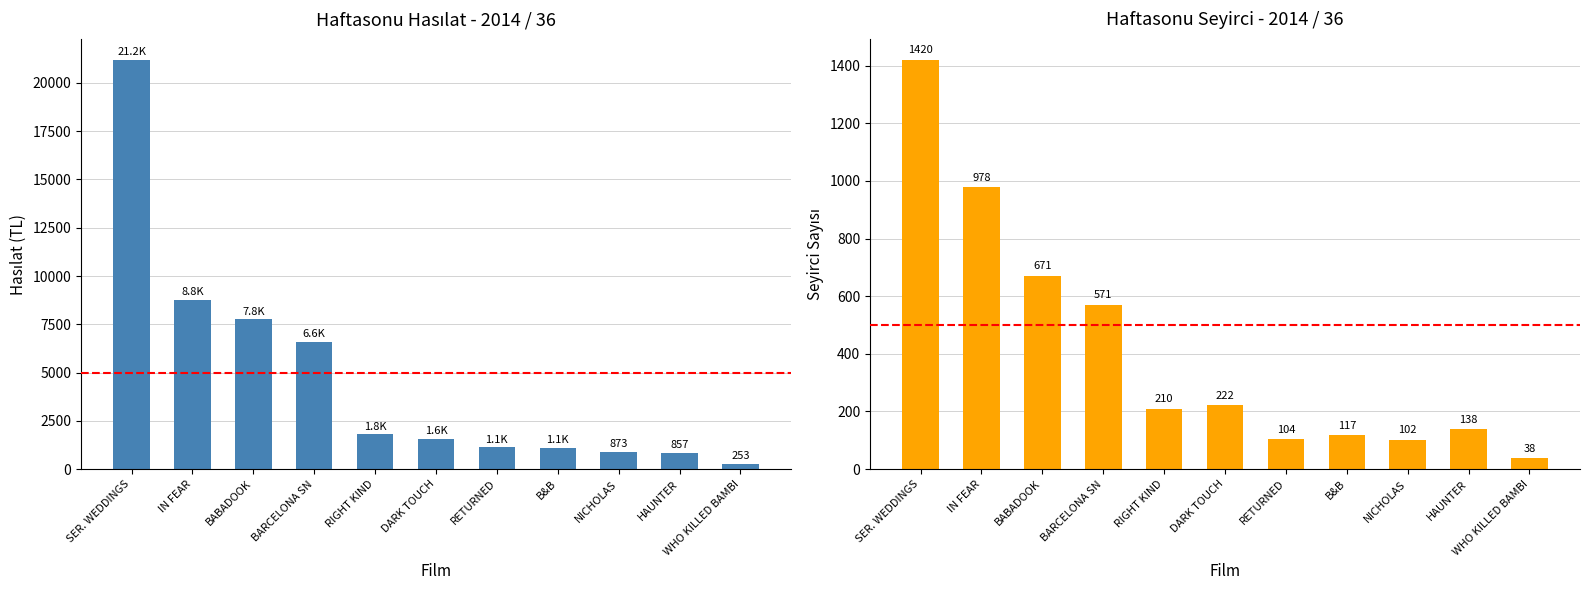

How many bars are there in each group?

2